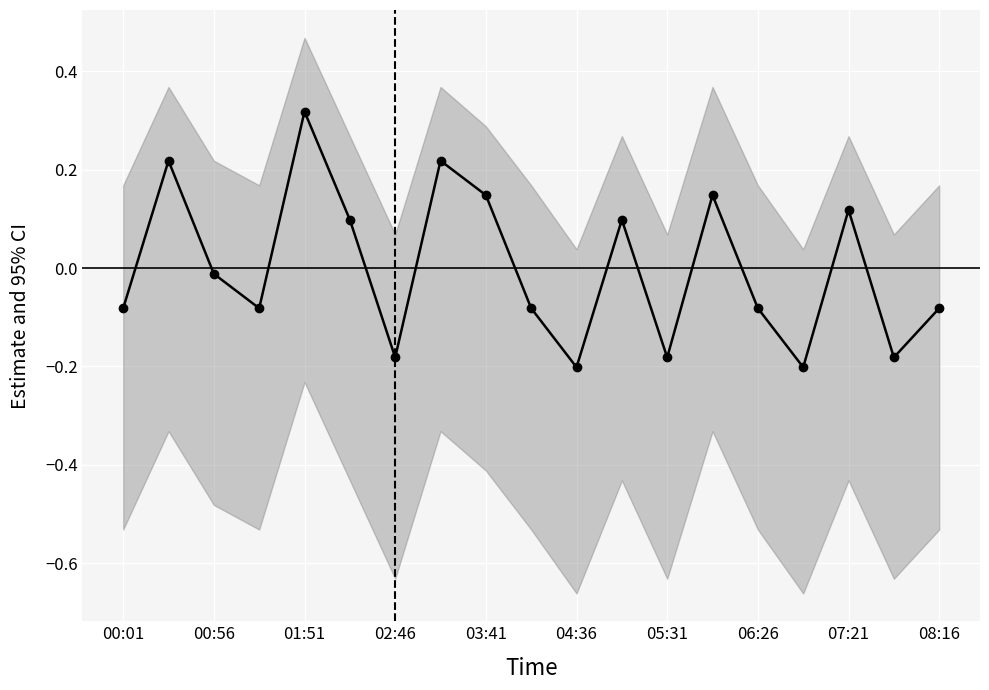

What is the minimum value shown in the chart?

-0.2